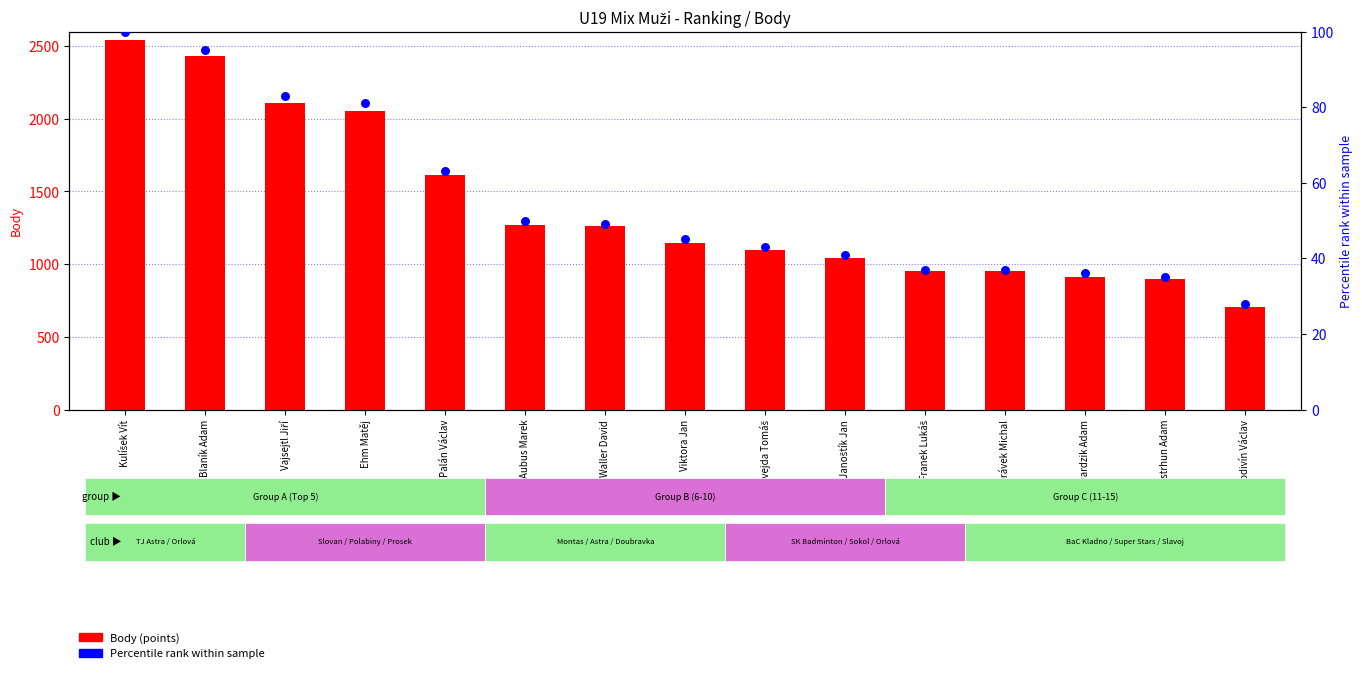

Is the value of Body (points) at Franek Lukáš greater than the value of Percentile rank at Twardzik Adam?

Yes